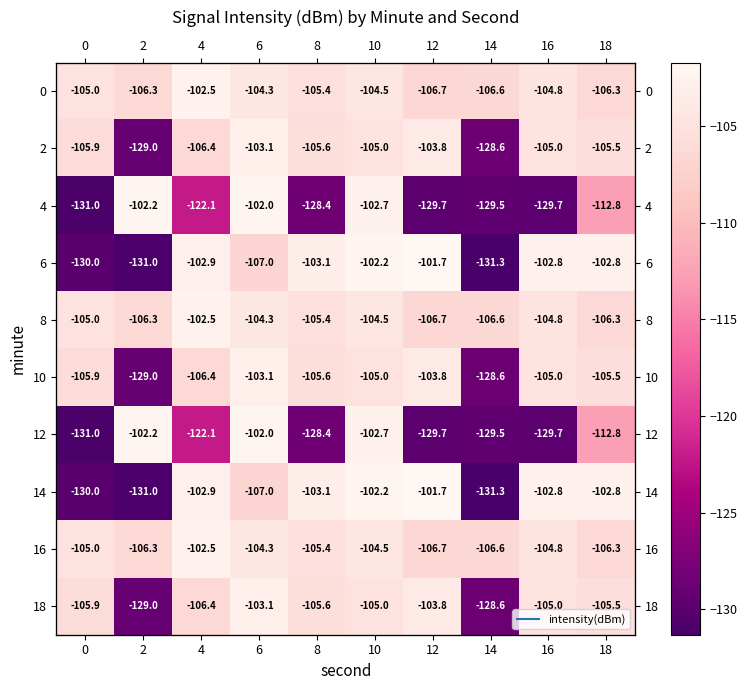

What is the spread (max minus min) of values at 16?

26.9